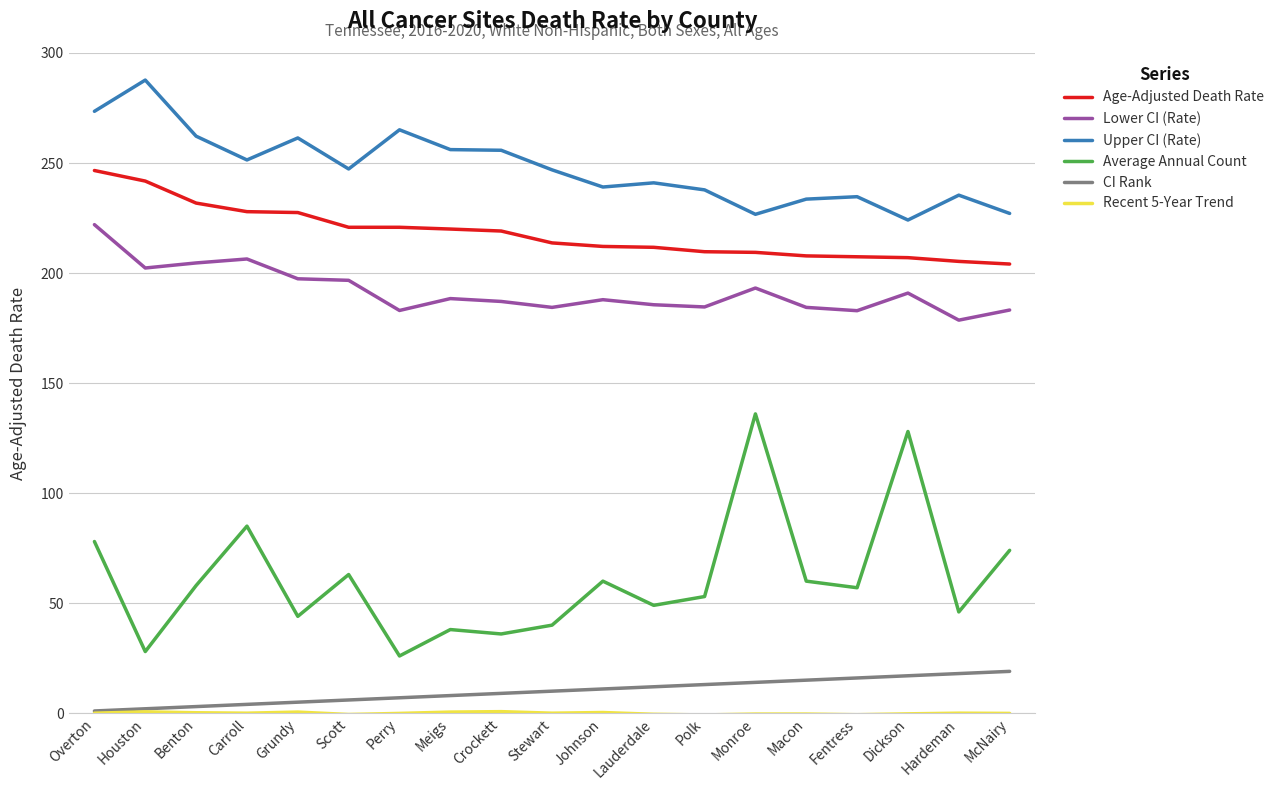

What is the maximum value shown in the chart?

287.7